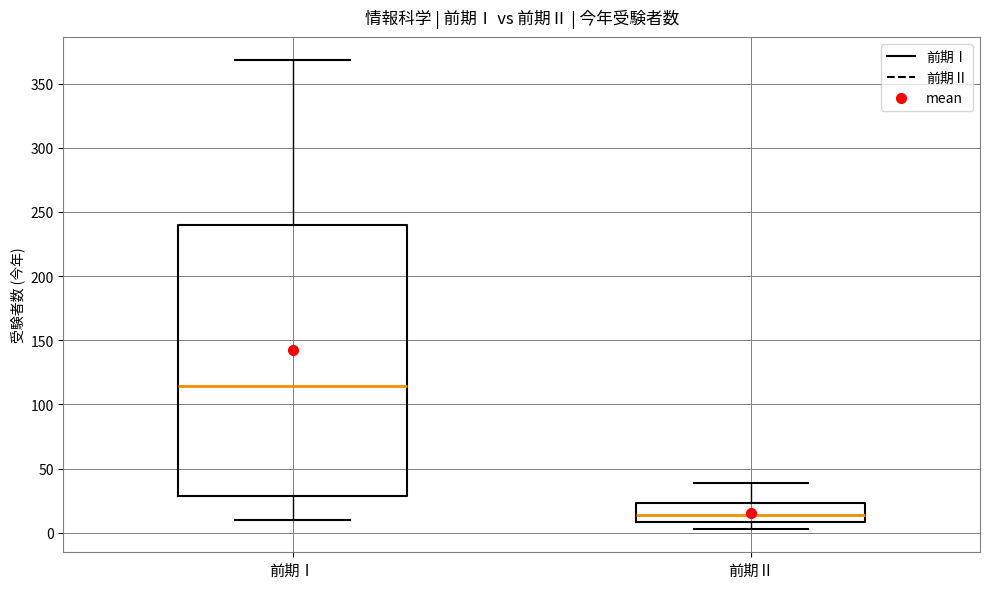

Which box has the highest median line?

前期Ⅰ